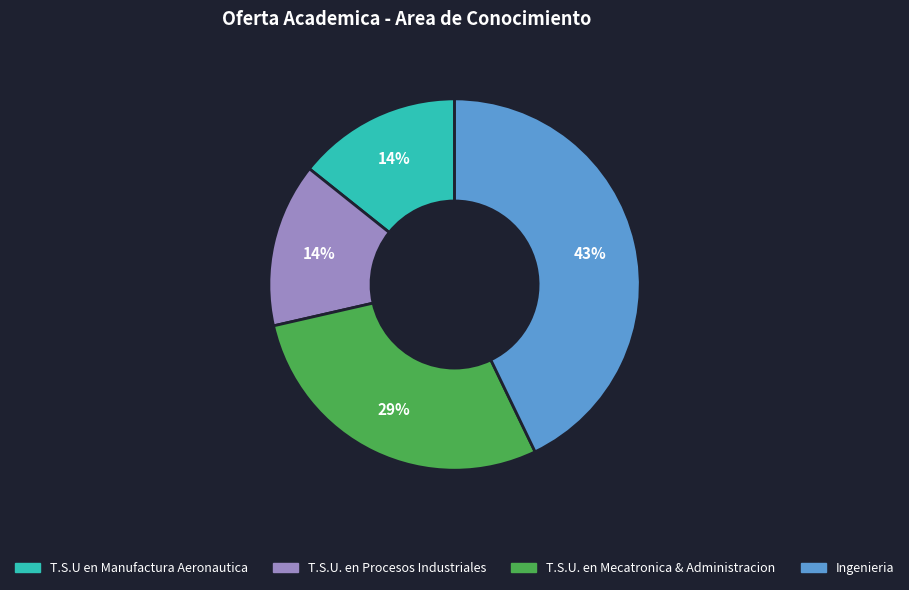

Approximately how many times larger is the value at T.S.U. en Procesos Industriales compared to T.S.U. en Mecatronica & Administracion?

0.5